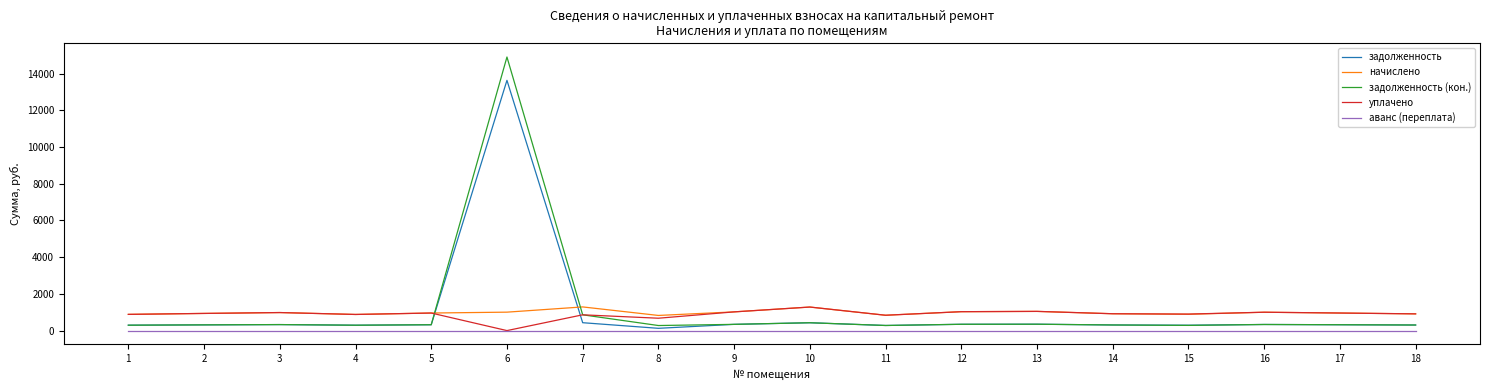

At which label does уплачено reach its peak?

10